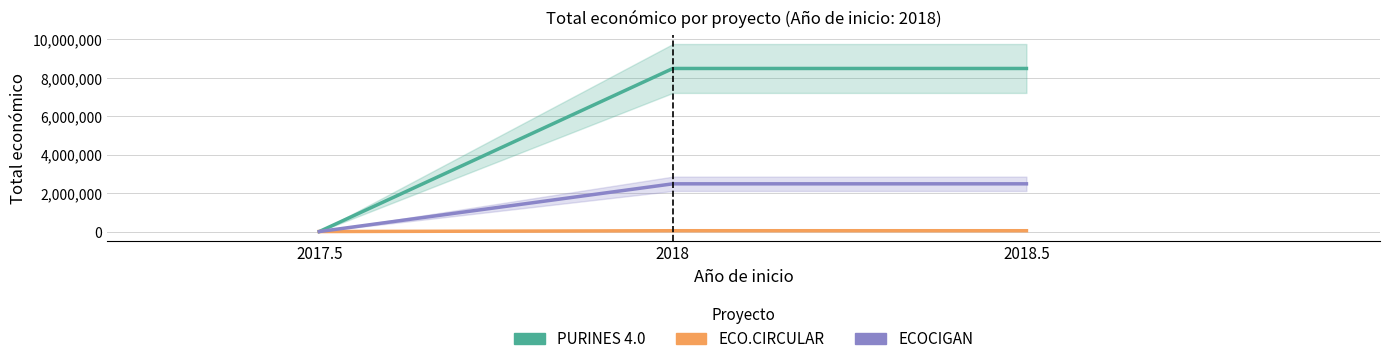

Rank the series by their maximum value, from lowest to highest.

ECO.CIRCULAR, ECOCIGAN, PURINES 4.0